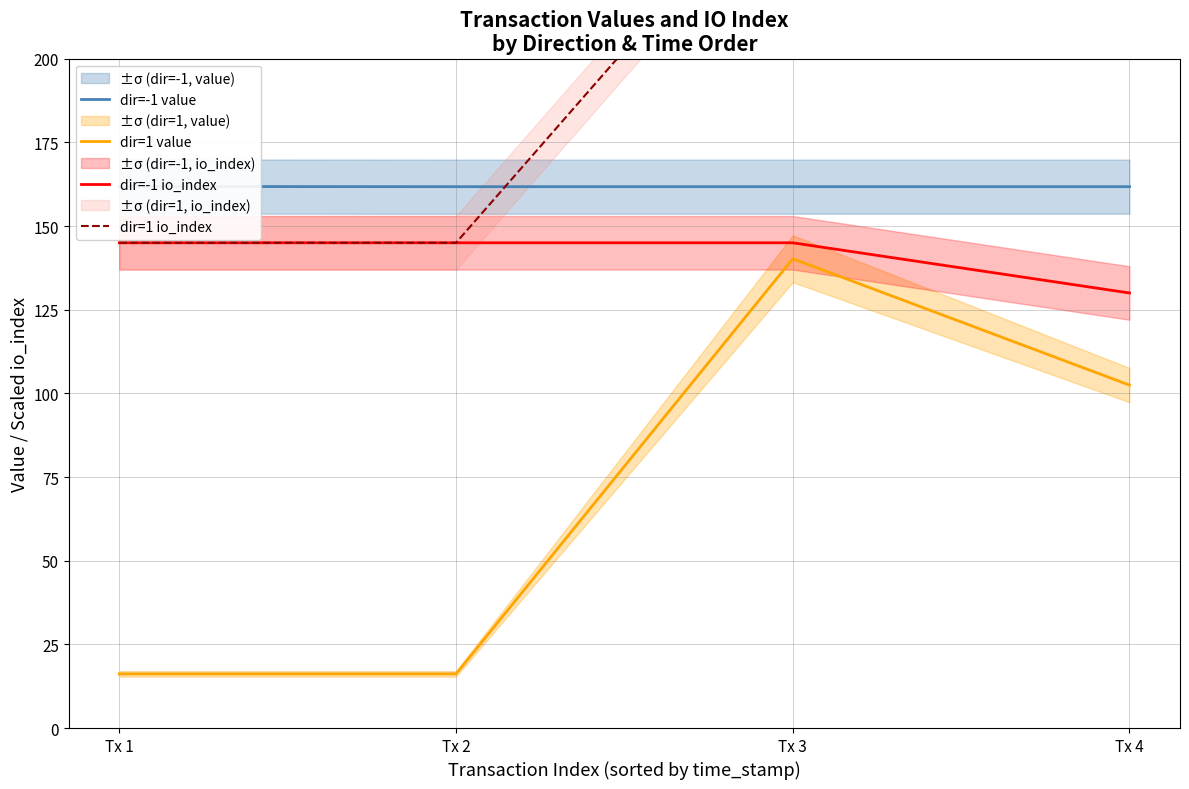

At which label does dir=1 value reach its minimum?

Tx 1